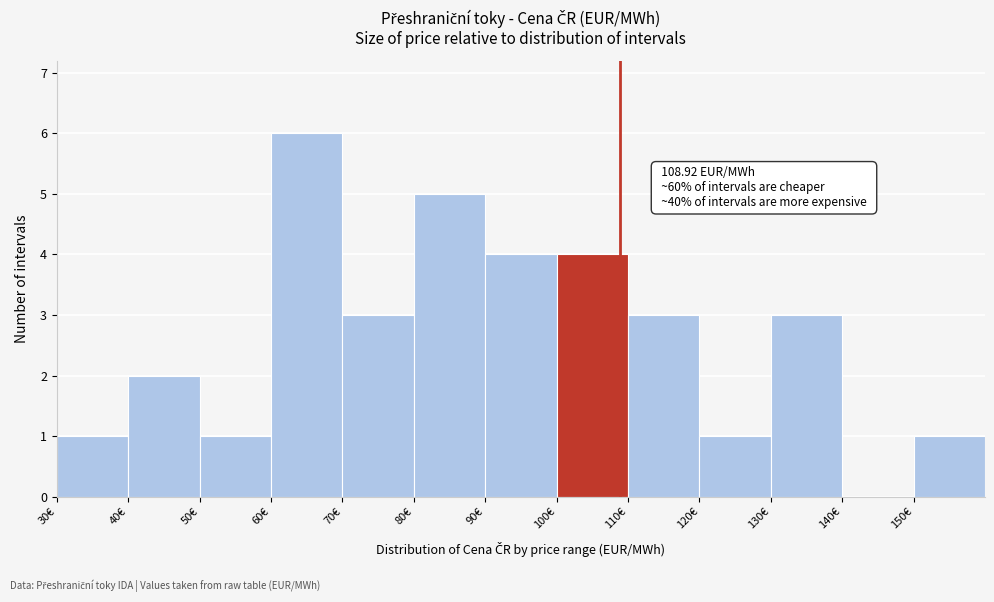

Over which range of the x-axis is the bar tallest?

60 to 70